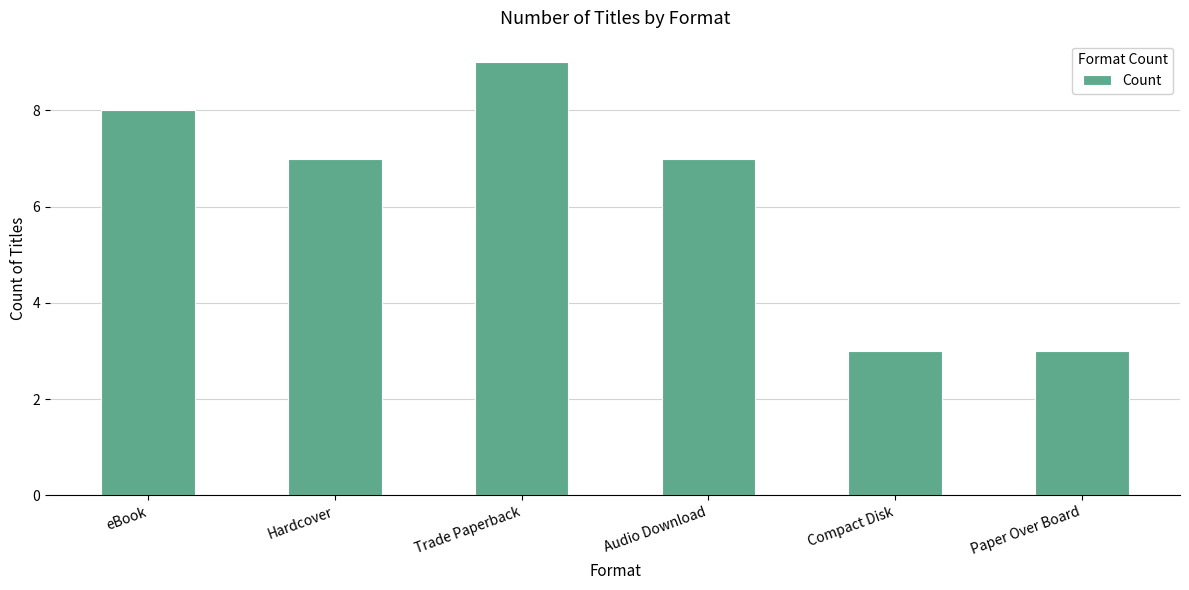

What is the sum of the values at Audio Download and Hardcover?

14